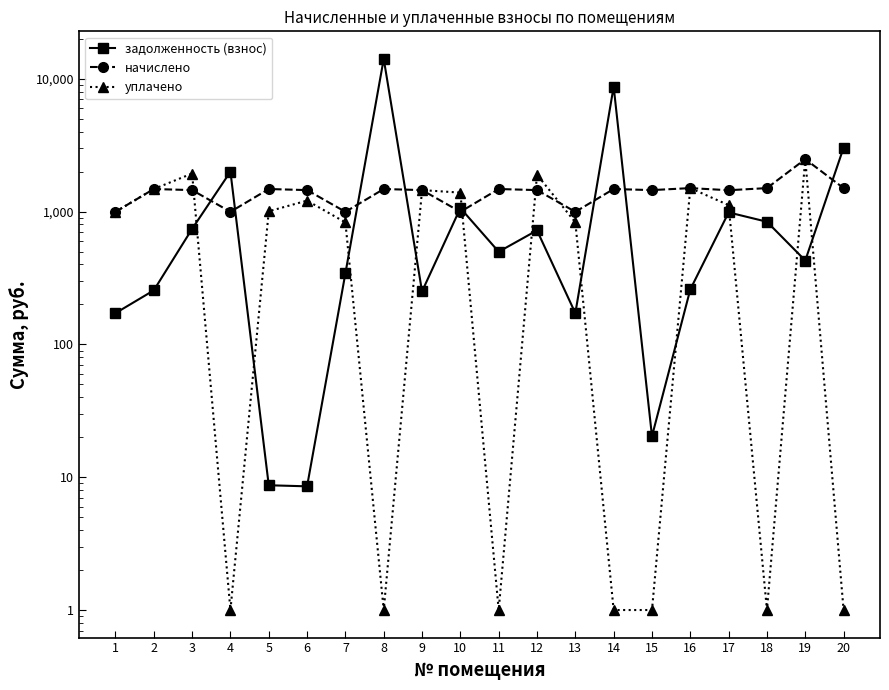

Rank the series by their maximum value, from highest to lowest.

задолженность (взнос), начислено, уплачено